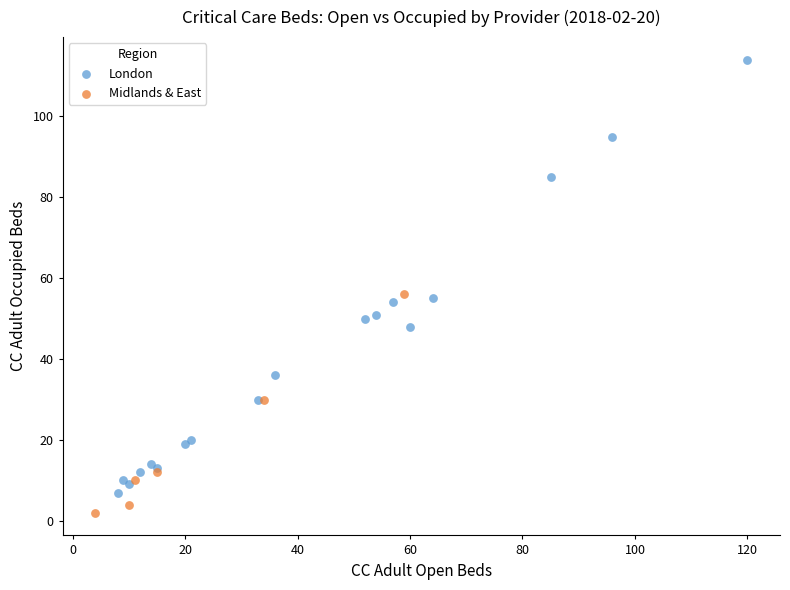

Which series reaches the maximum Y coordinate?

London